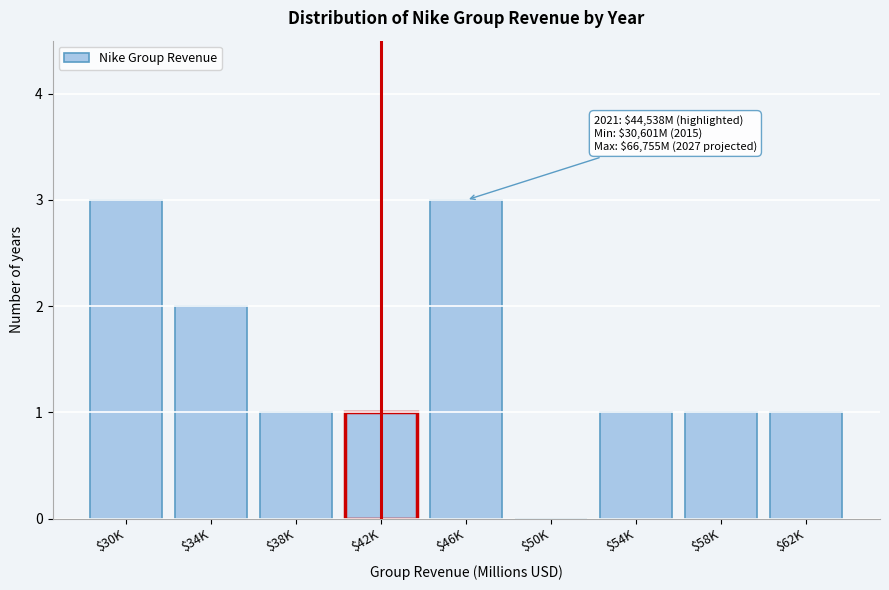

The value at $30K is 2. True or false?

False